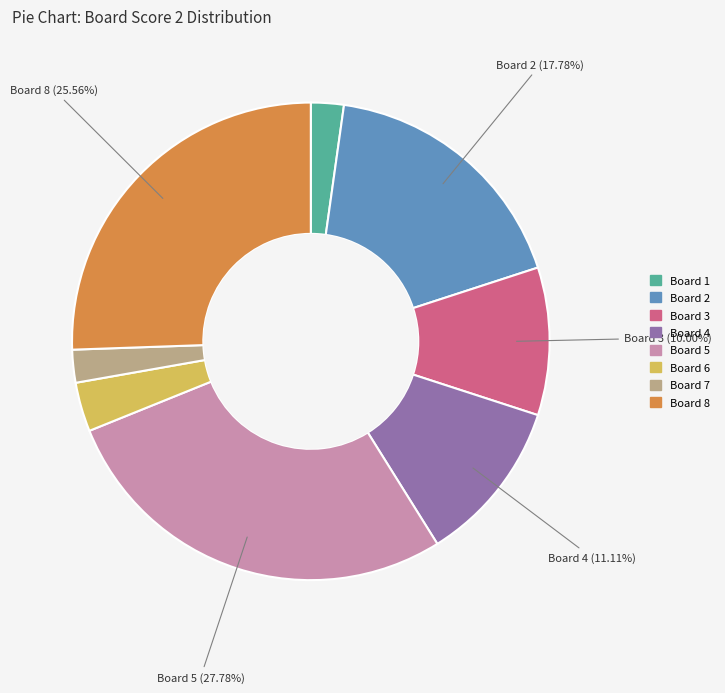

Between Board 6 and Board 4, which is larger?

Board 4